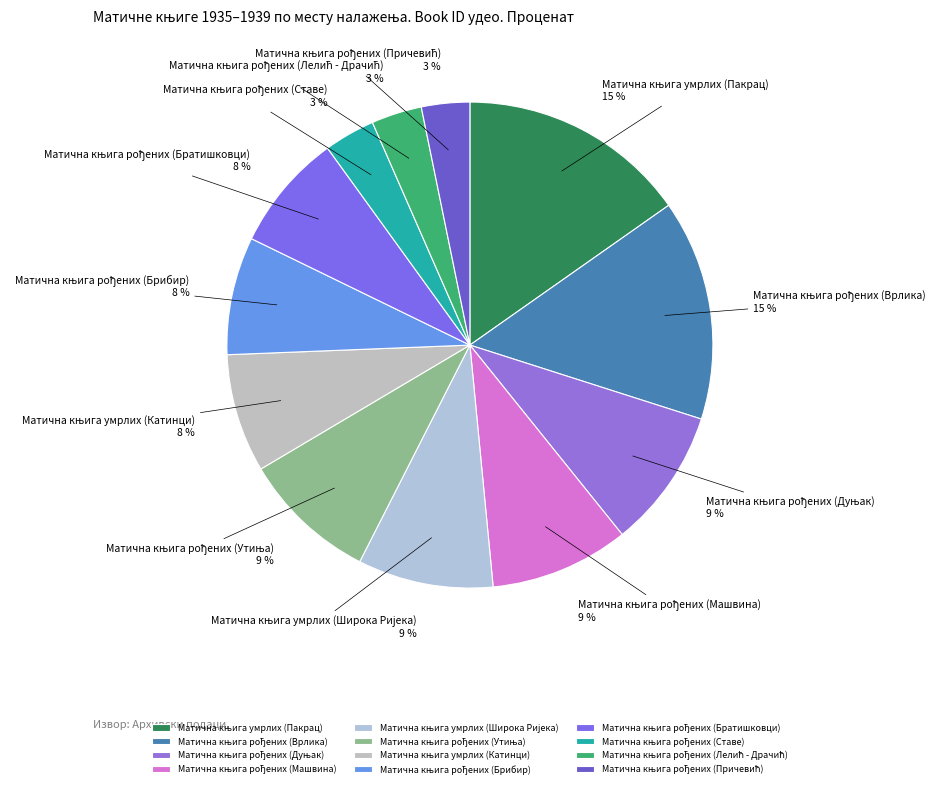

To the nearest percent, what is the average slice percentage?

8%